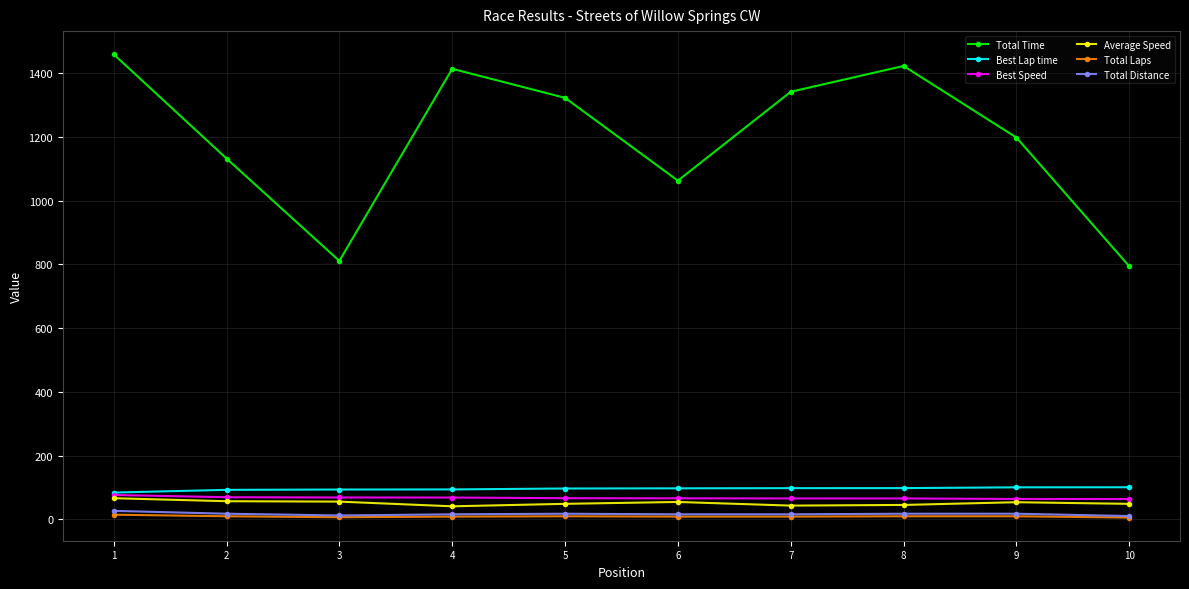

True or false: Total Time has a value of 1131.7 at 2.

True